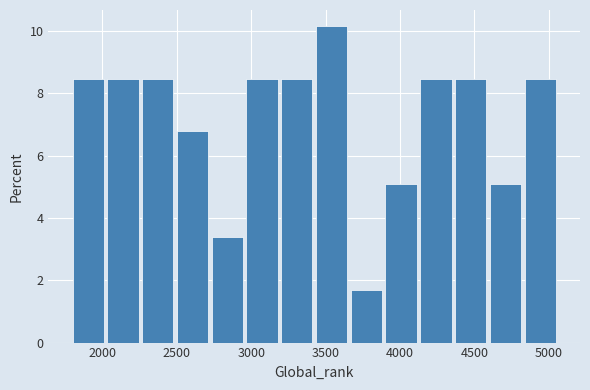

Reading left to right, list every bar in this chart as the range it spans on the x-axis followed by its height. Neither the bar edges nor the heights are printed on the chart, so give them approximately, as read against the axes.

1800 to 2050: 8.4
2050 to 2250: 8.4
2250 to 2500: 8.4
2500 to 2750: 6.8
2750 to 2950: 3.4
2950 to 3200: 8.4
3200 to 3450: 8.4
3450 to 3650: 10.2
3650 to 3900: 1.6
3900 to 4150: 5.0
4150 to 4350: 8.4
4350 to 4600: 8.4
4600 to 4850: 5.0
4850 to 5050: 8.4